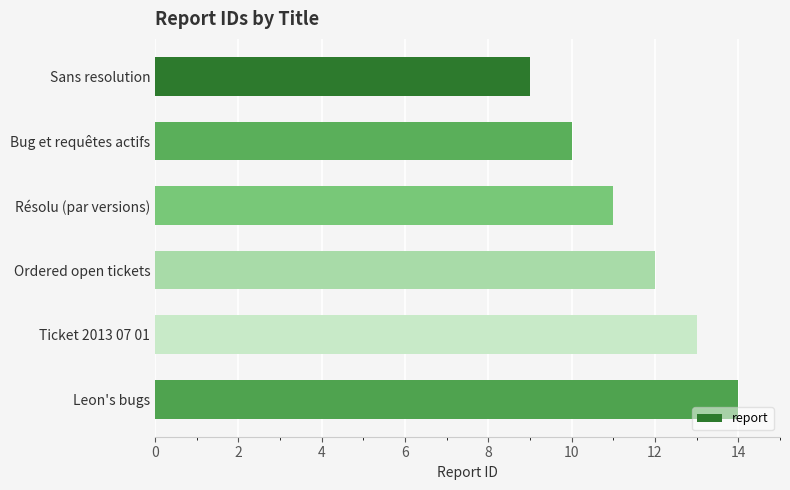

List the labels in order of value, largest first.

Leon's bugs, Ticket 2013 07 01, Ordered open tickets, Résolu (par versions), Bug et requêtes actifs, Sans resolution